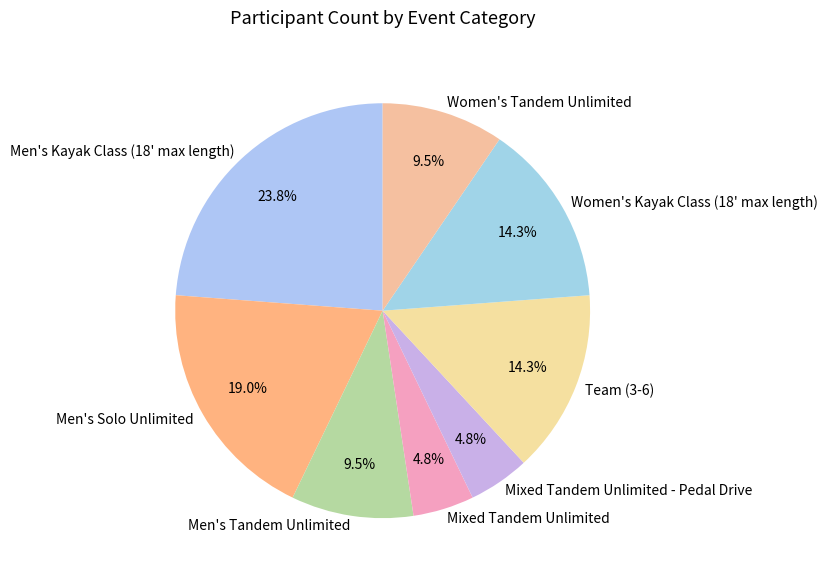

Combined, do Team (3-6) and Women's Kayak Class (18' max length) account for over 50%?

No